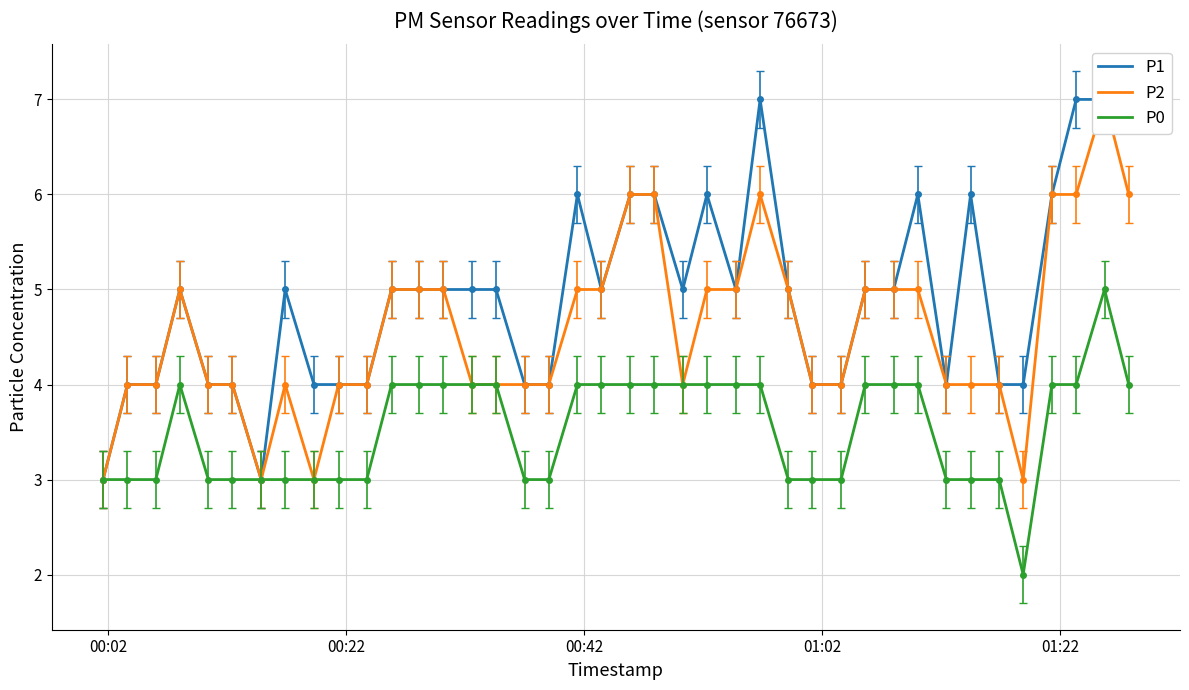

Where is P0 nearest to the value 3?

00:02